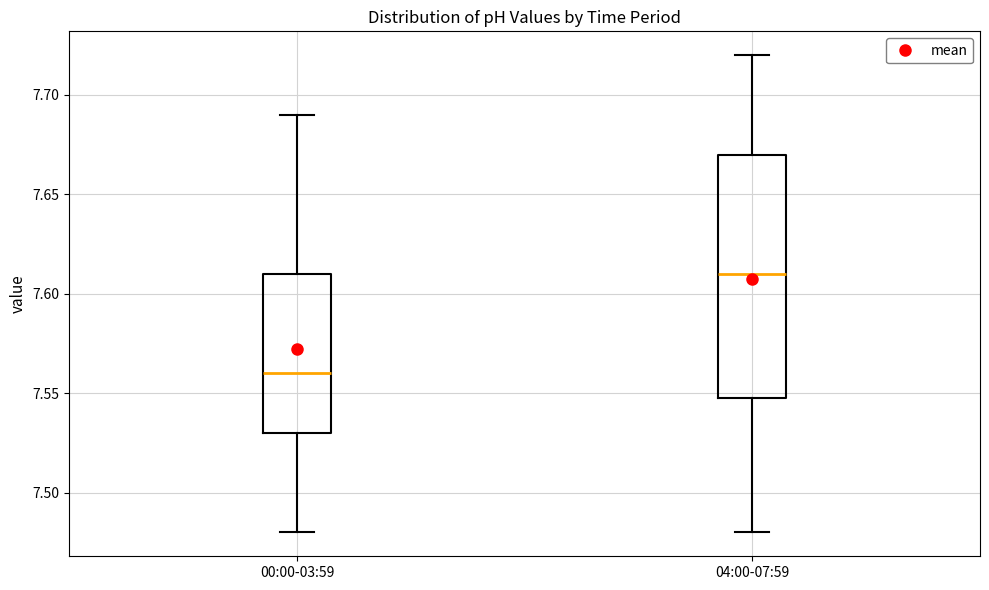

Where is the lower edge of the box for 00:00-03:59 on the y-axis? The values are not printed on the chart, so give them approximately, as read against the axis.

7.53